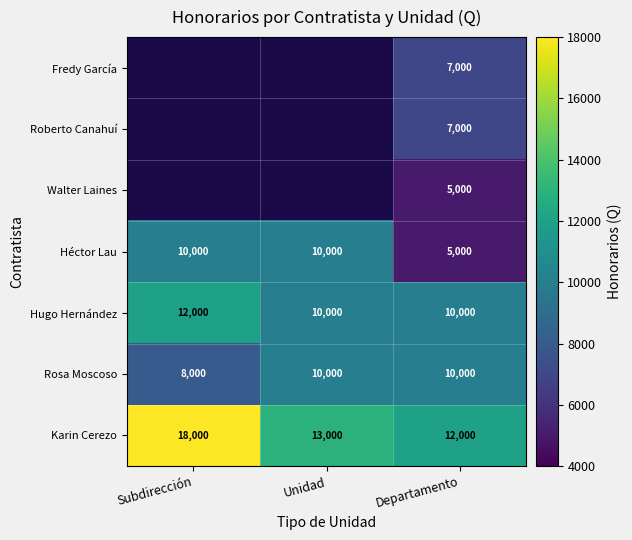

How many values in the Karin Cerezo series are below 13000?

1